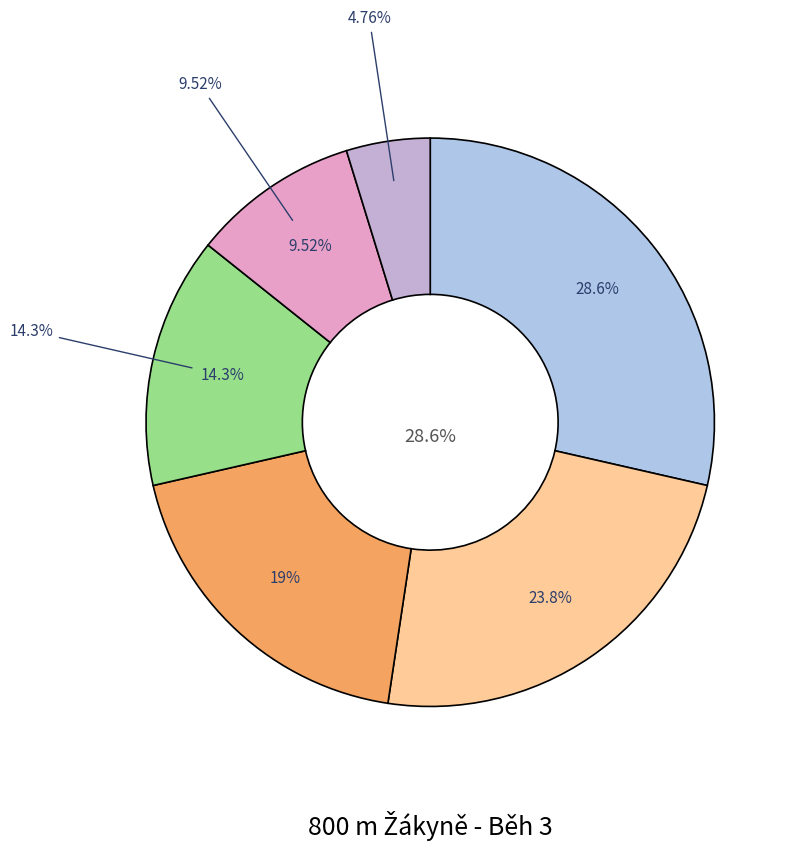

Is it true that Řeháková Gabriela is 20% of the pie?

False